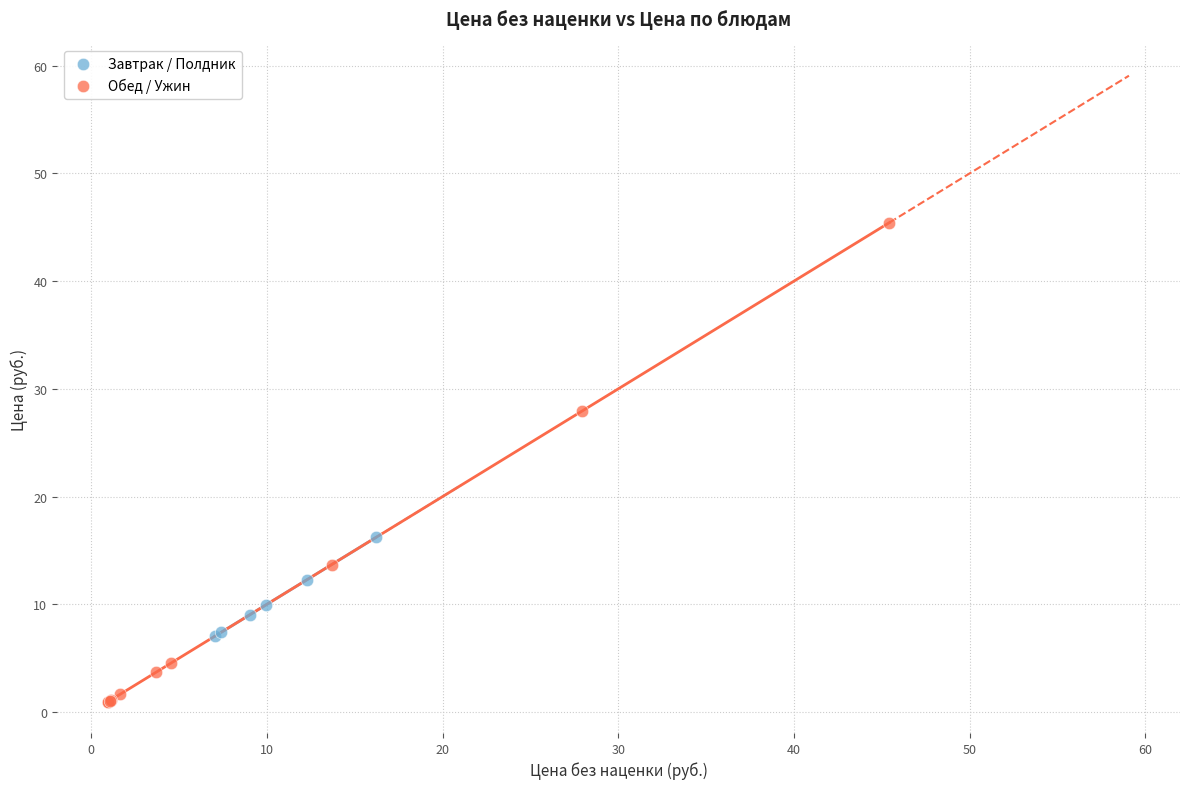

Which series has the widest spread of Y values?

Обед / Ужин